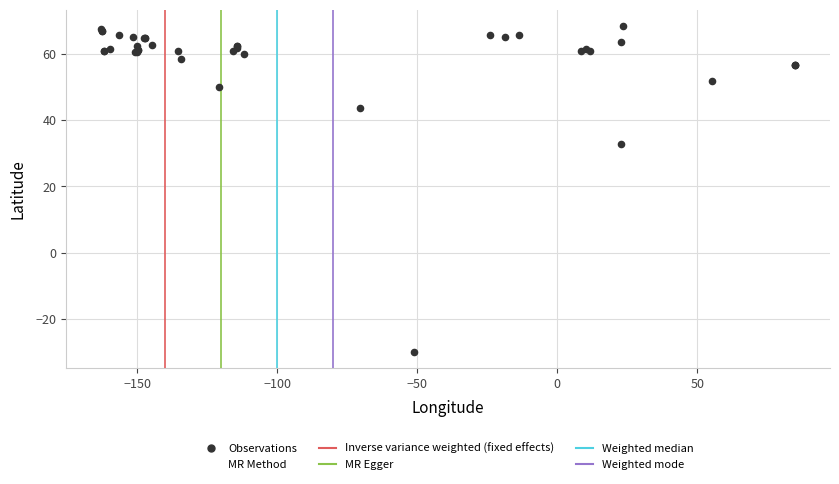

What Y value in the scatter plot is closest to 19?

32.8